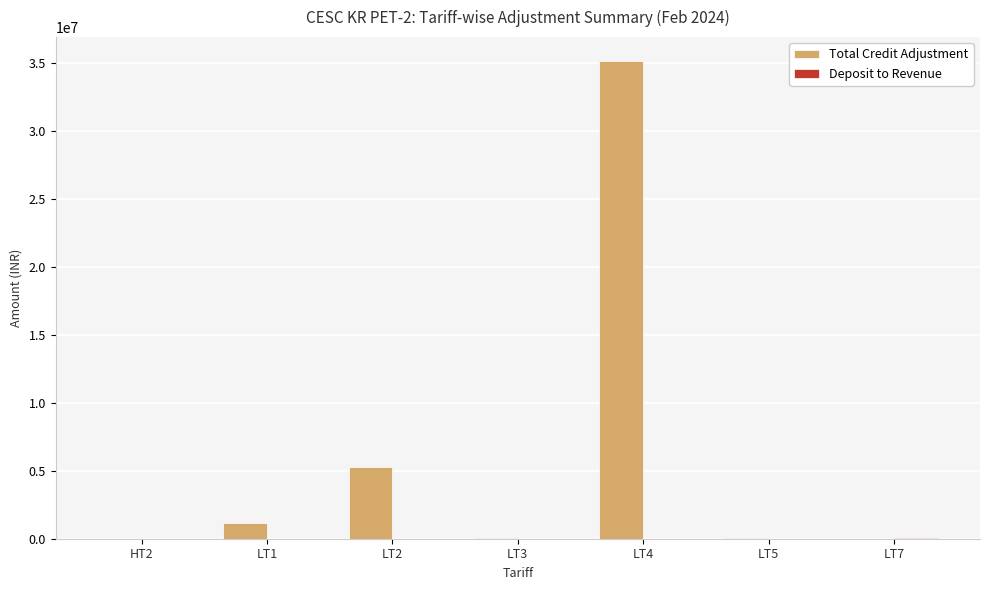

What is the highest value of the Total Credit Adjustment series?

35180481.0